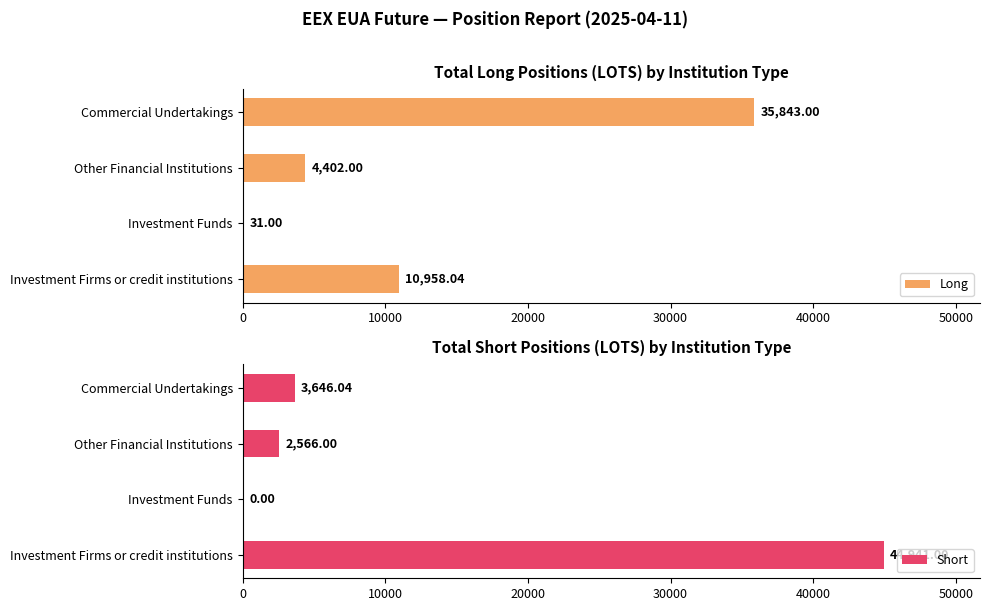

How many Long values are between 4402 and 35843?

3